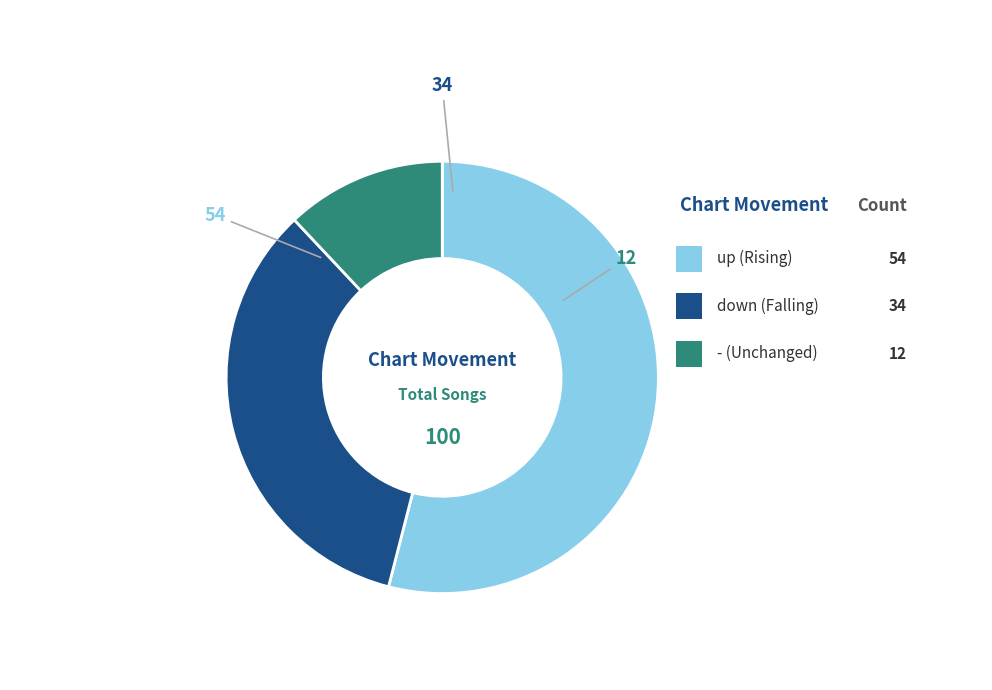

What is the smallest slice in the pie chart?

-